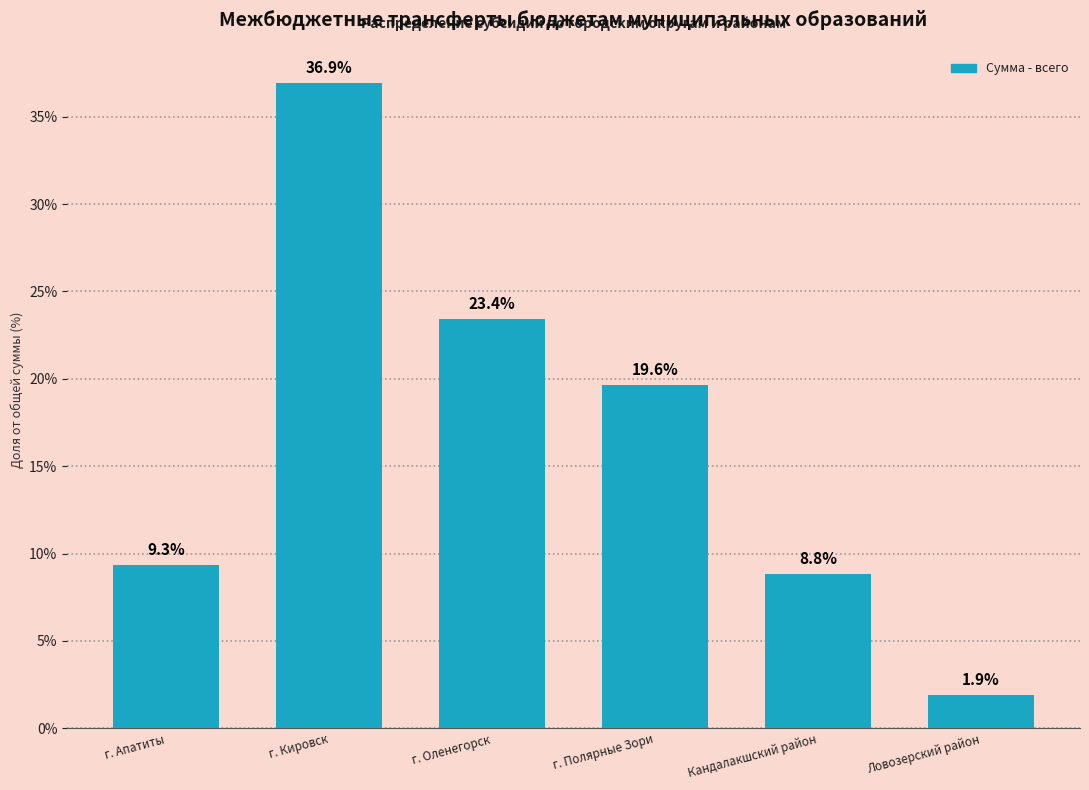

Reading left to right, transcribe all the data shown in this chart.

г. Апатиты=9.3	г. Кировск=36.9	г. Оленегорск=23.4	г. Полярные Зори=19.6	Кандалакшский район=8.8	Ловозерский район=1.9